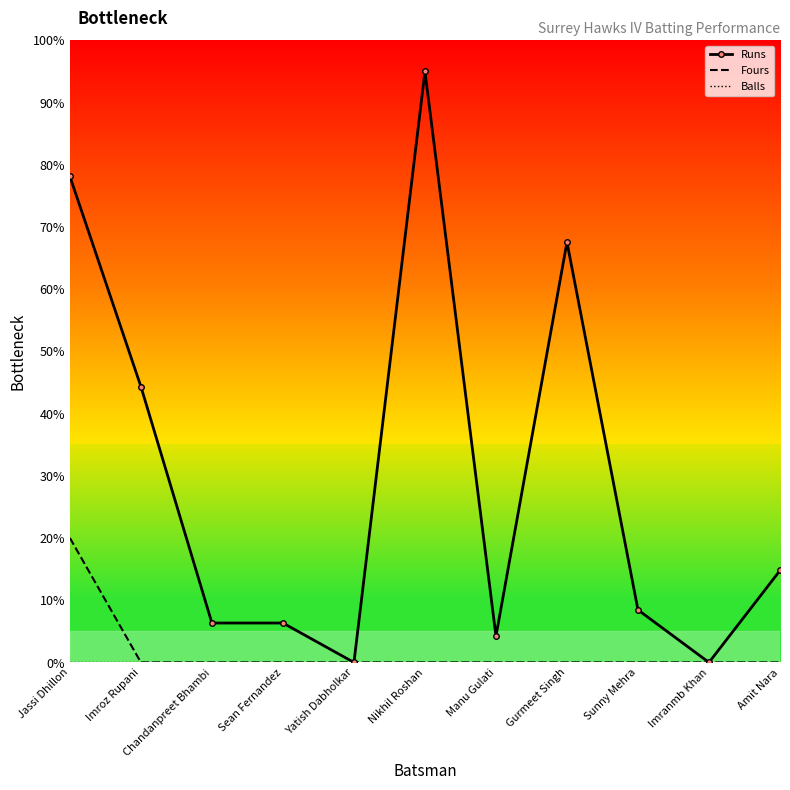

What is the maximum value shown in the chart?

95.0